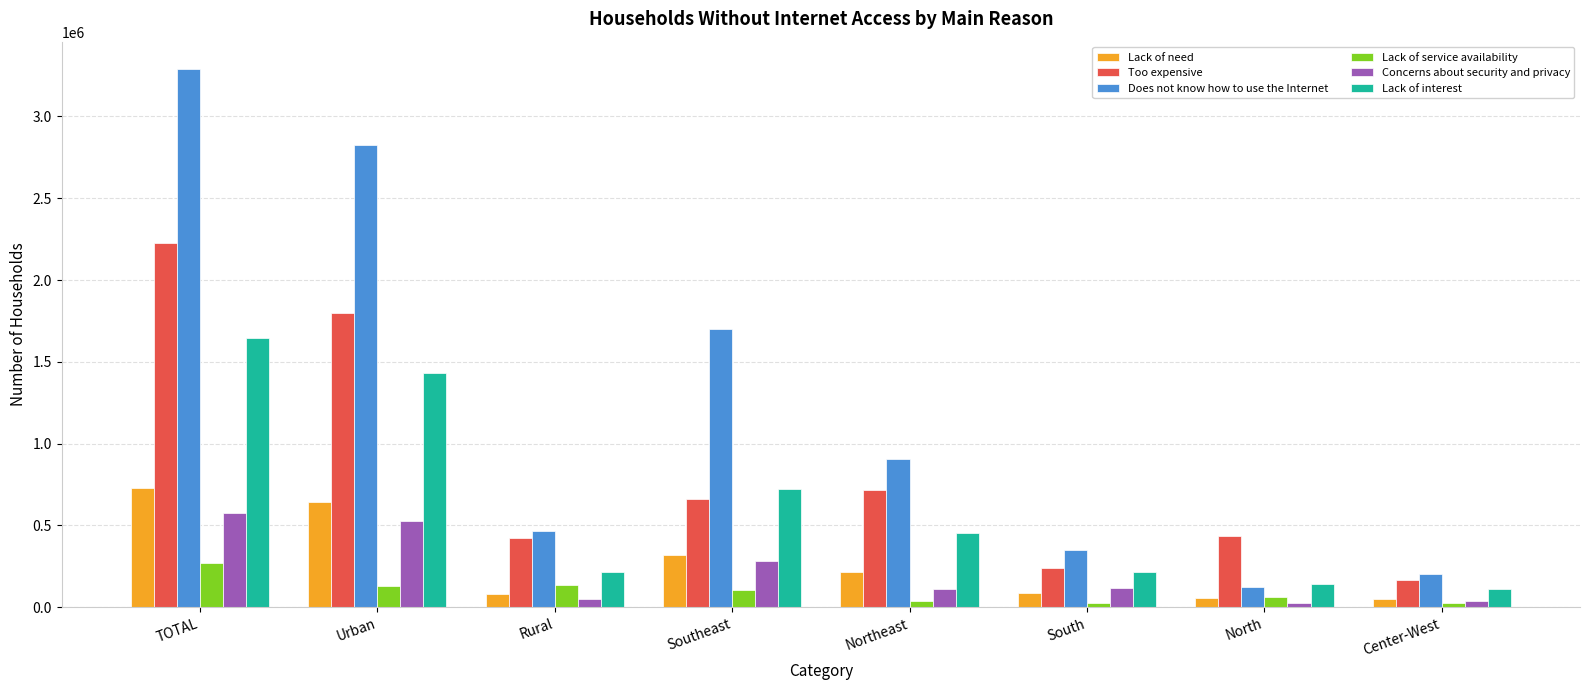

True or false: Lack of service availability has a value of 41236 at Northeast.

True